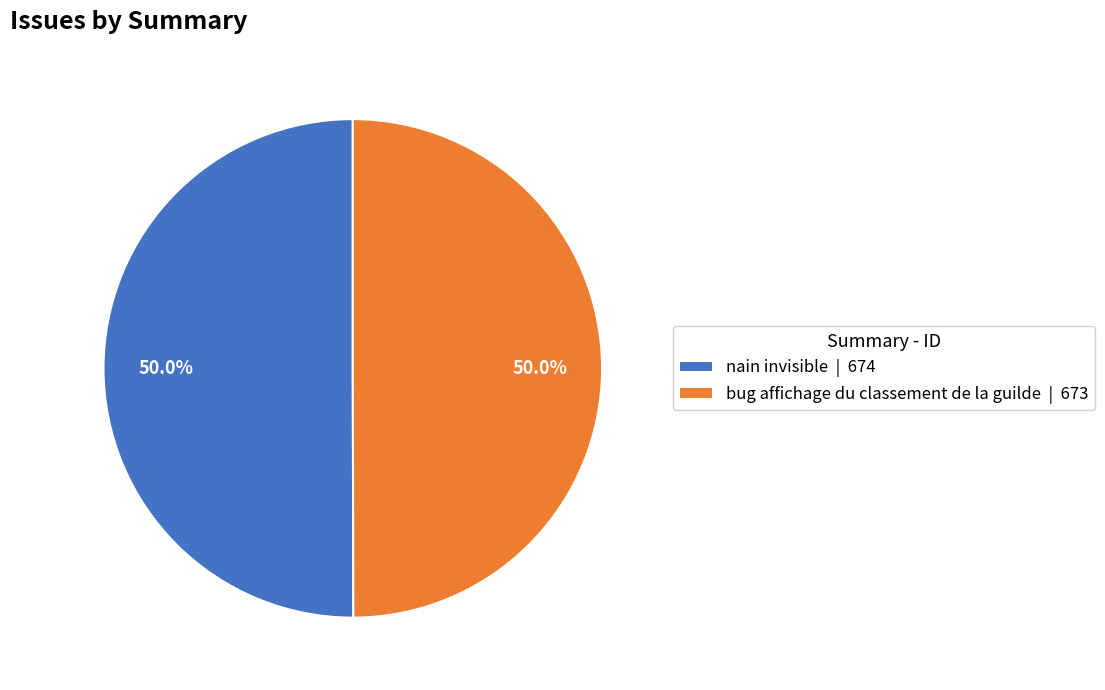

To the nearest percent, what percentage of the pie is nain invisible?

50%